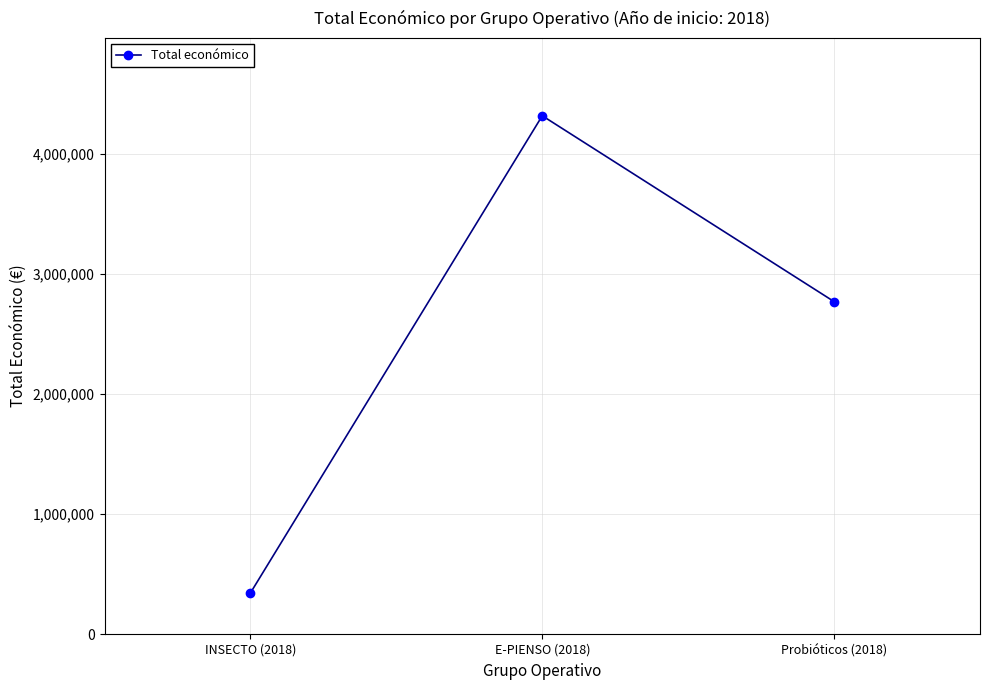

Approximately how many times larger is the value at Probióticos (2018) compared to INSECTO (2018)?

8.0